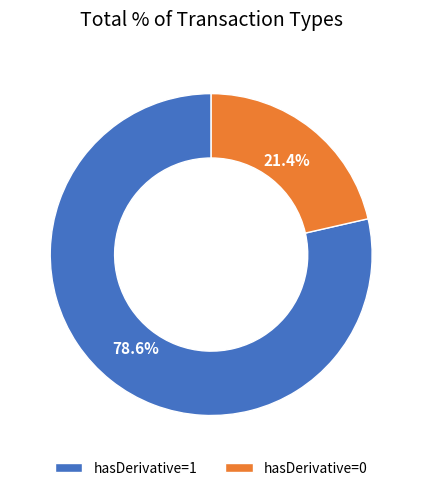

To the nearest percent, what percentage of the pie is hasDerivative=0?

21%